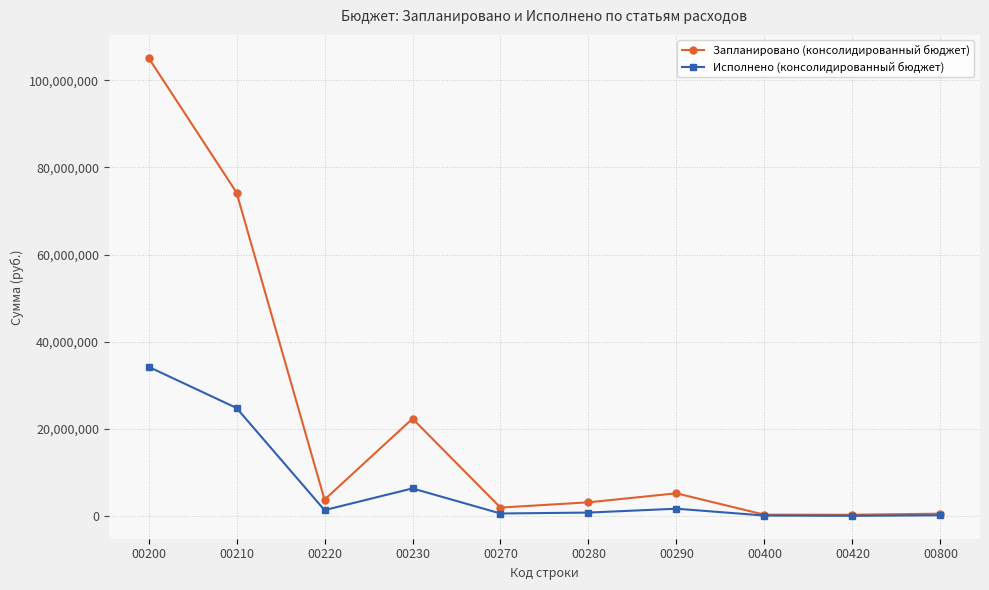

What is the spread (max minus min) of values at 00230?

16011967.8